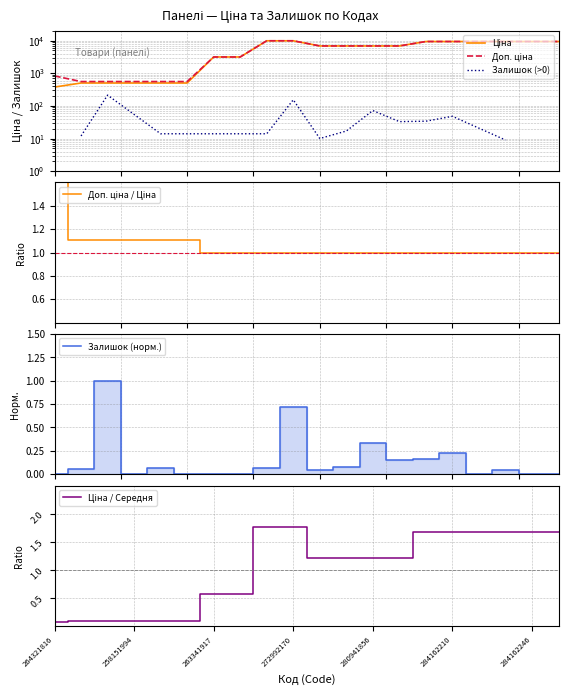

At how many categories does at least one series exceed 5520?

12